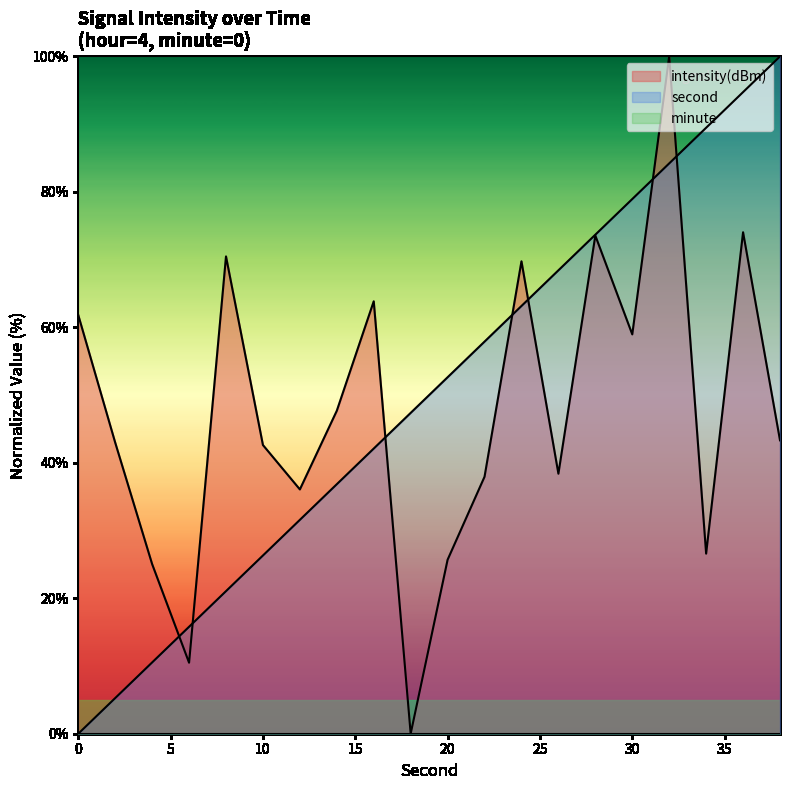

The value of second at 8 is 21.1. True or false?

True